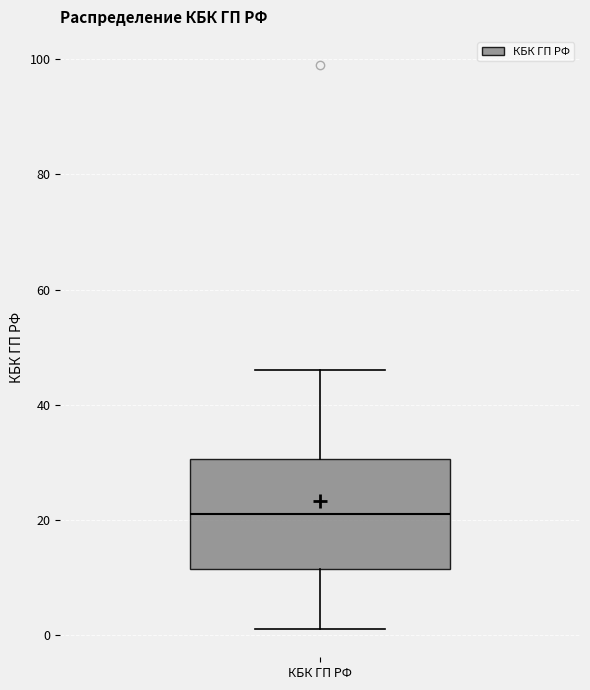

Transcribe this box plot: give where the median line is, the range the box spans, and where the two whiskers end, as read against the y-axis. The values are not printed on the chart, so give them approximately, as read against the axis.

median 22, box 12 to 30, whiskers 2 to 46